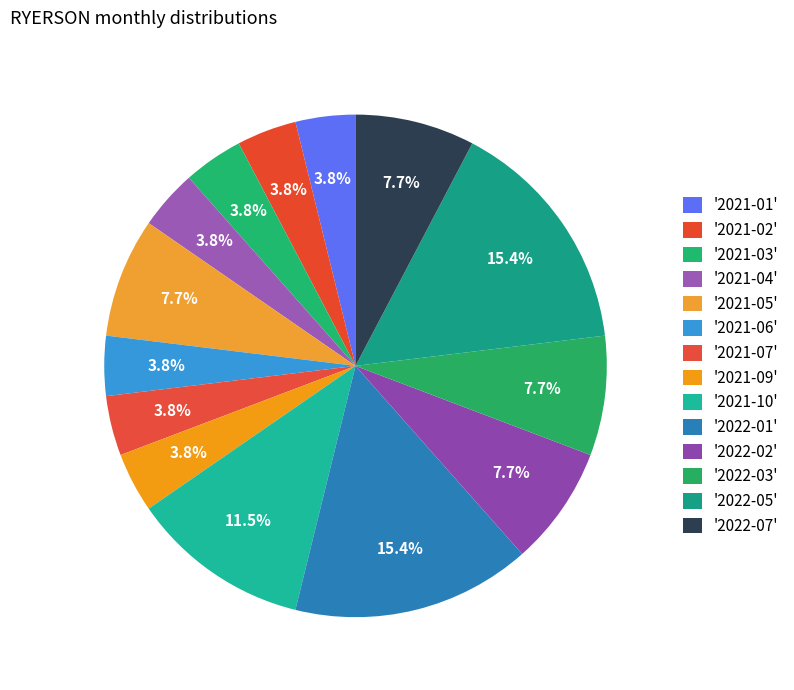

How many slices are in this pie chart?

14